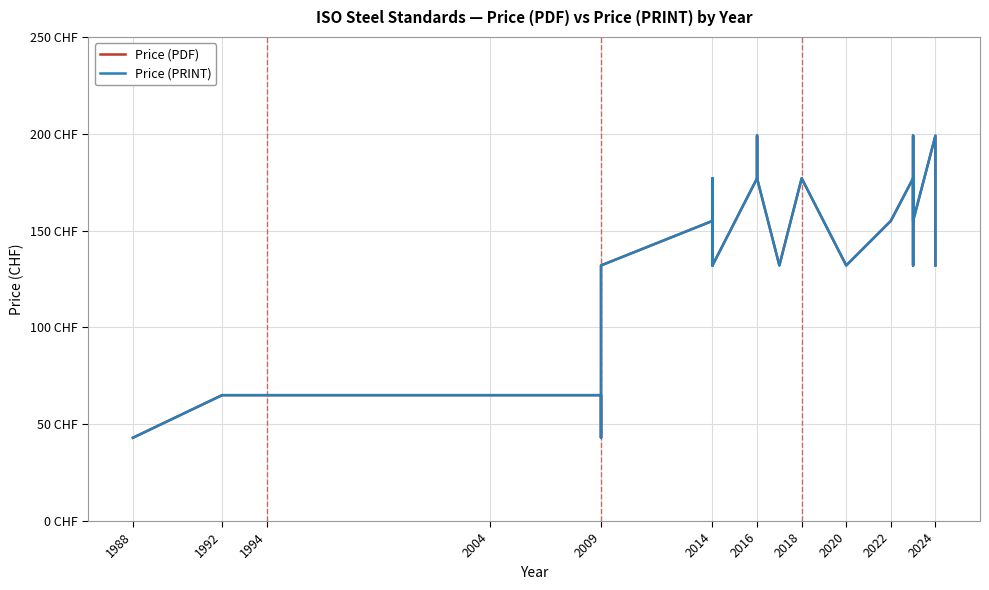

Does the chart display data point markers on the line(s)?

No